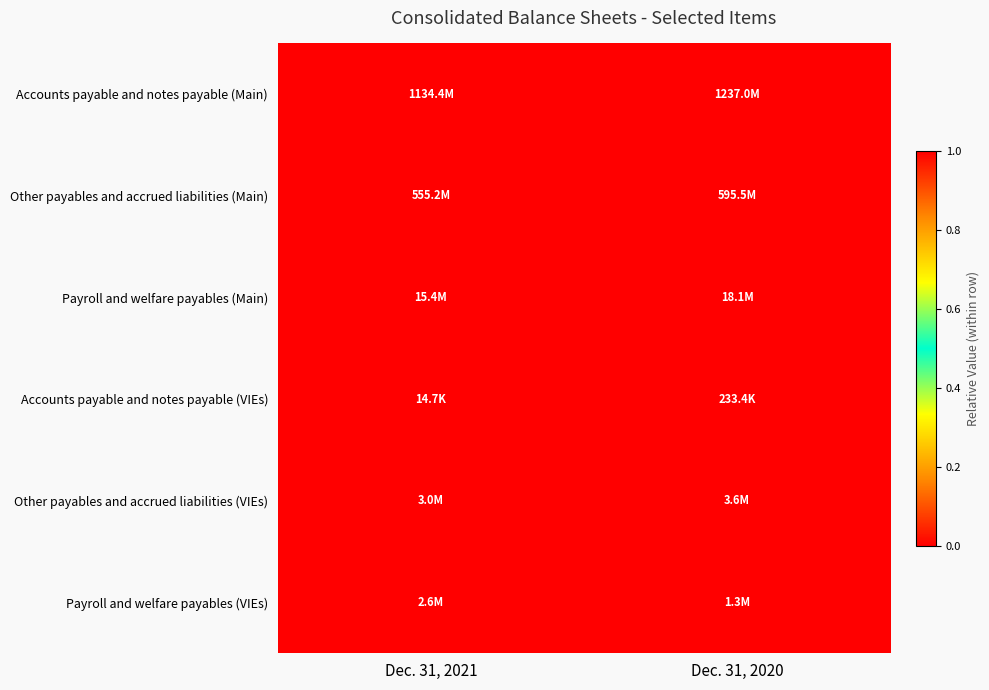

At which category is the sum across all series the highest?

Dec. 31, 2020